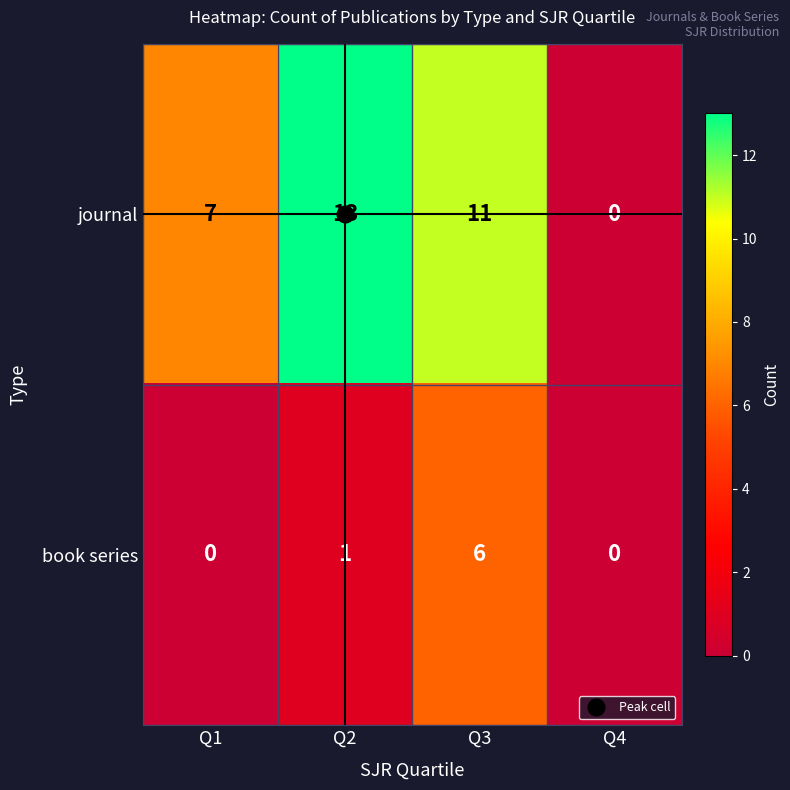

The value of book series at Q4 is 0. True or false?

True